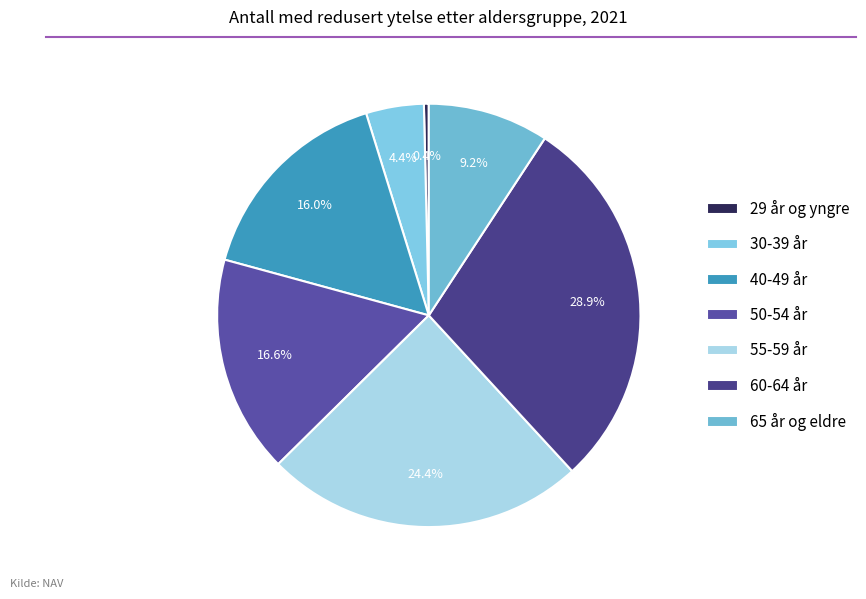

Which has a higher value, 60-64 år or 50-54 år?

60-64 år